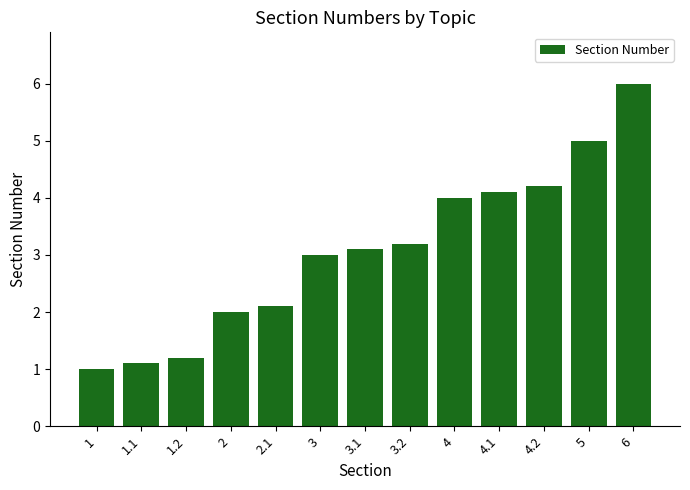

Is it true that the value at 3.2 is 4.7?

False